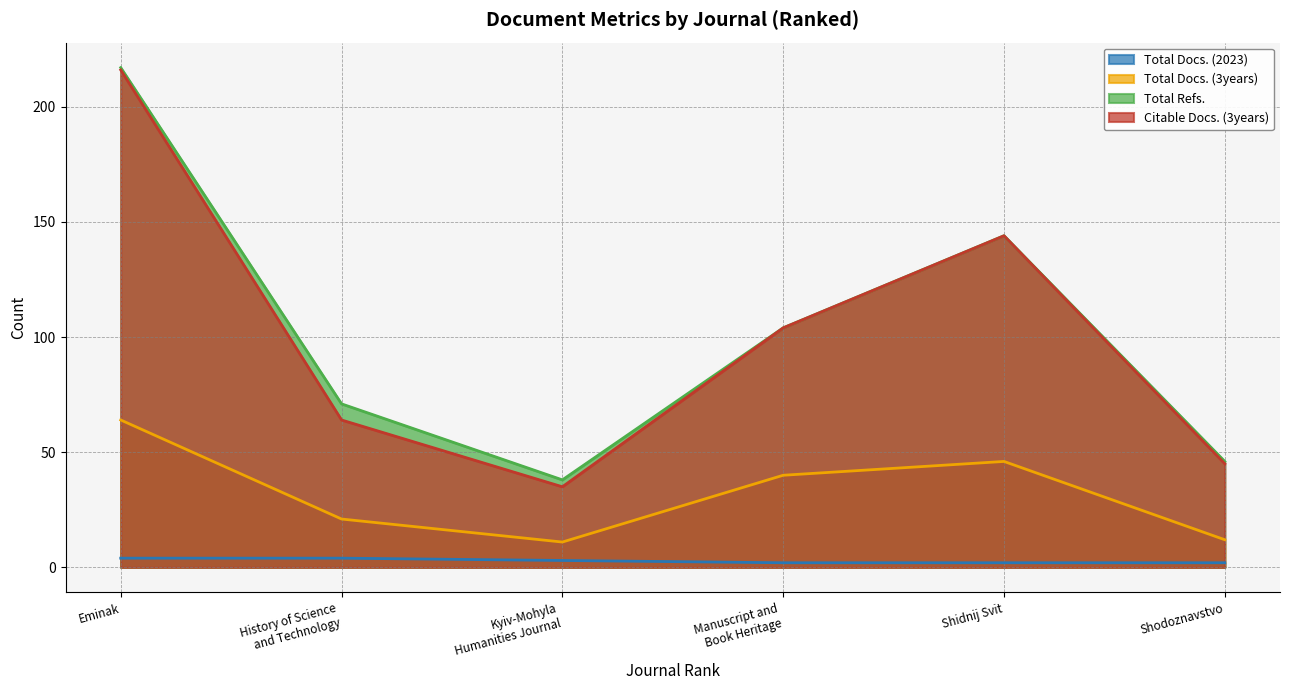

True or false: Citable Docs. (3years) and Total Refs. cross at least once.

False